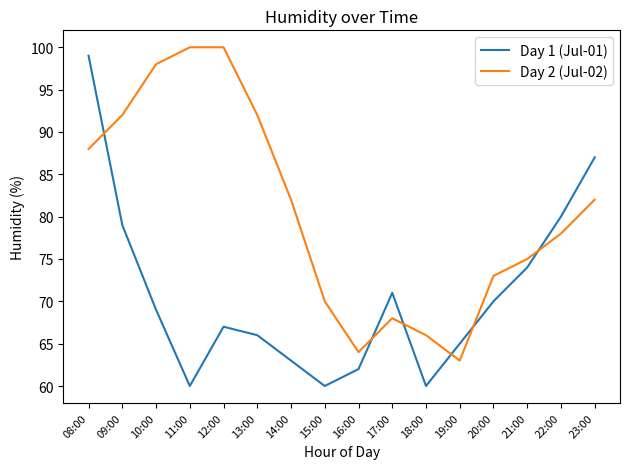

Which series changed the most between 11:00 and 12:00?

Day 1 (Jul-01)